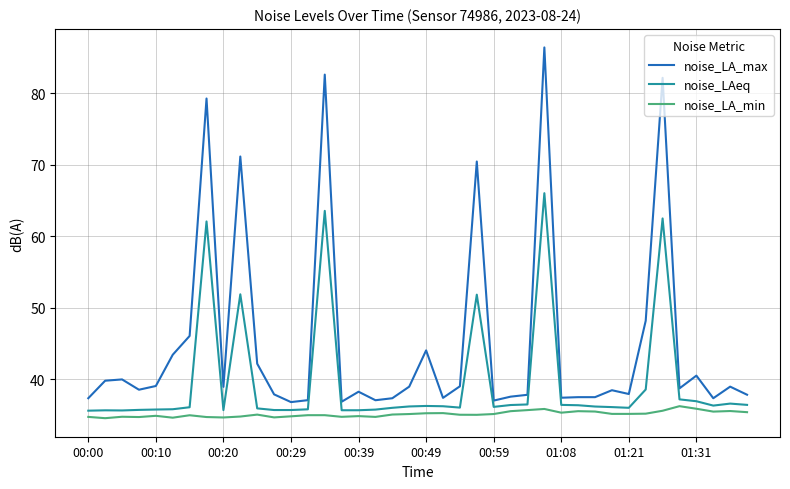

What is the difference between the maximum and minimum values in the noise_LAeq series?

30.4